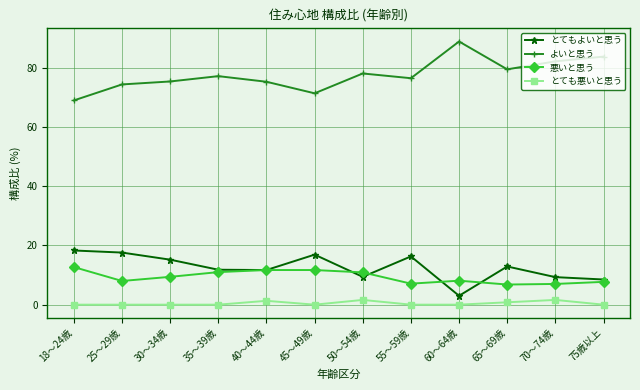

True or false: とてもよいと思う and とても悪いと思う cross at least once.

False